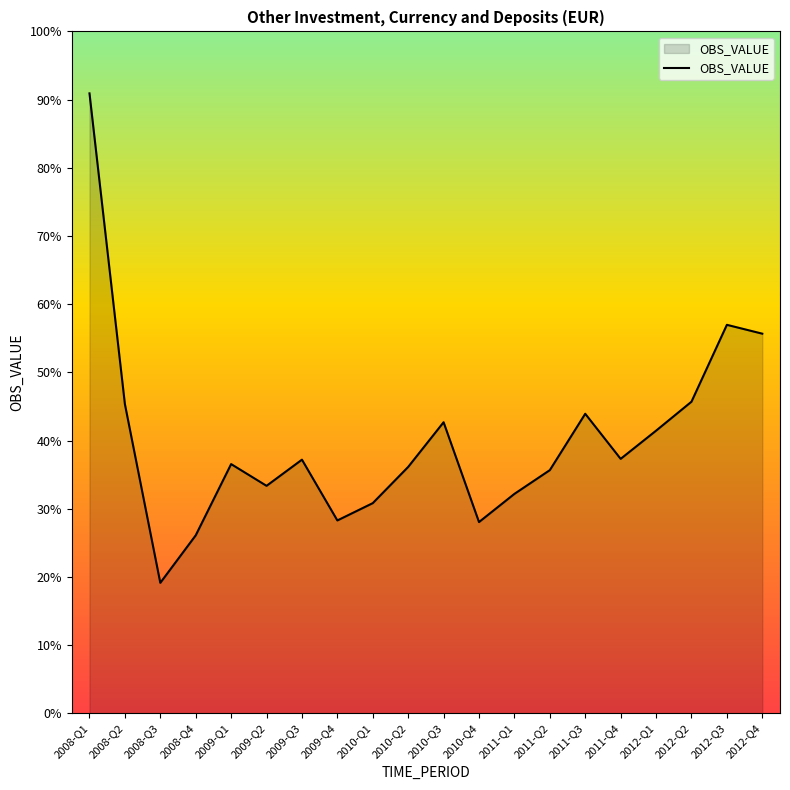

Approximately how many times larger is the value at 2012-Q2 compared to 2010-Q1?

1.5